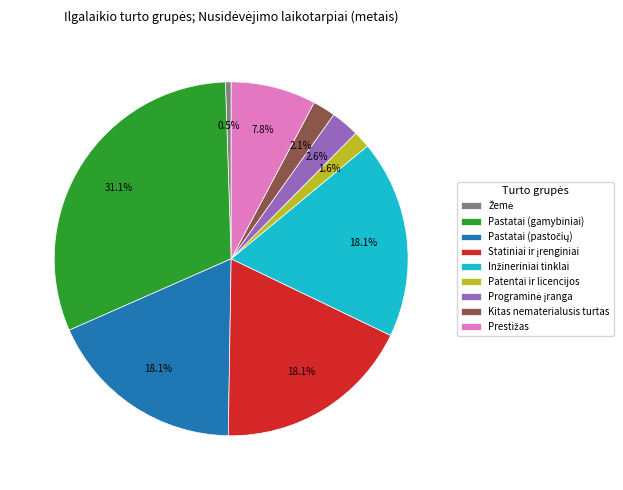

Which slice is the largest?

Pastatai (gamybiniai)